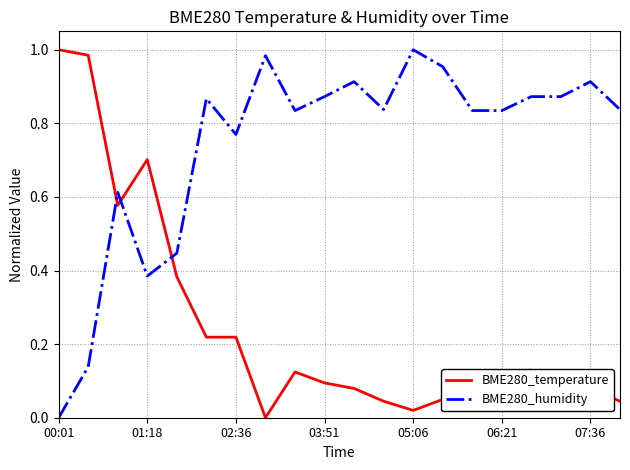

List the series in order of their overall mean, highest first.

BME280_humidity, BME280_temperature